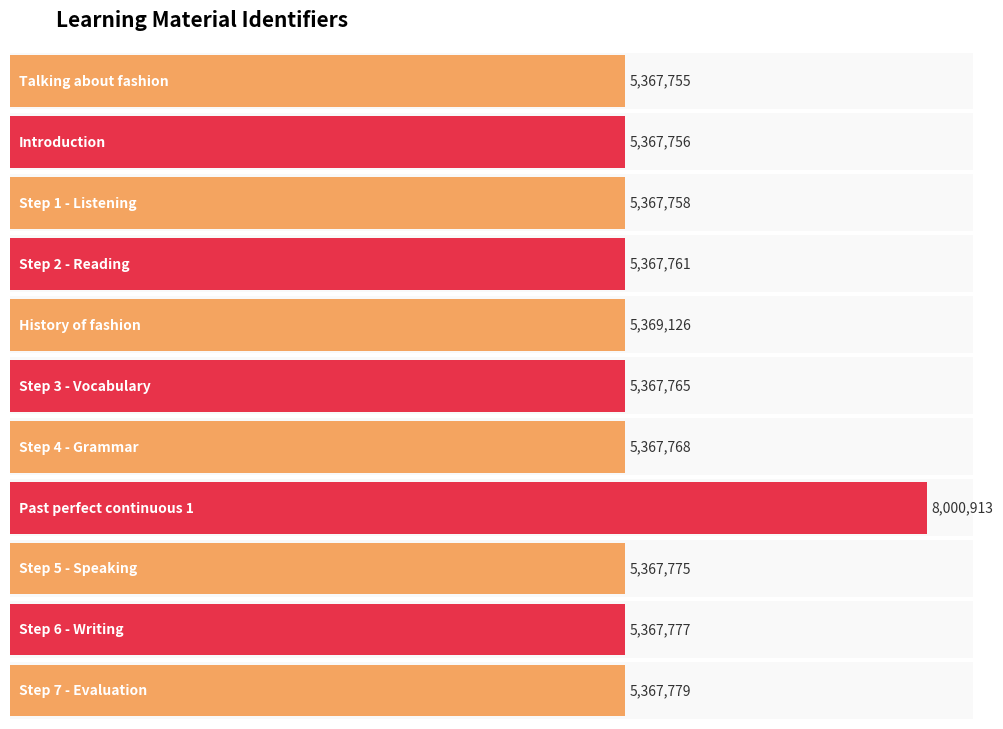

What is the average value?

5607267